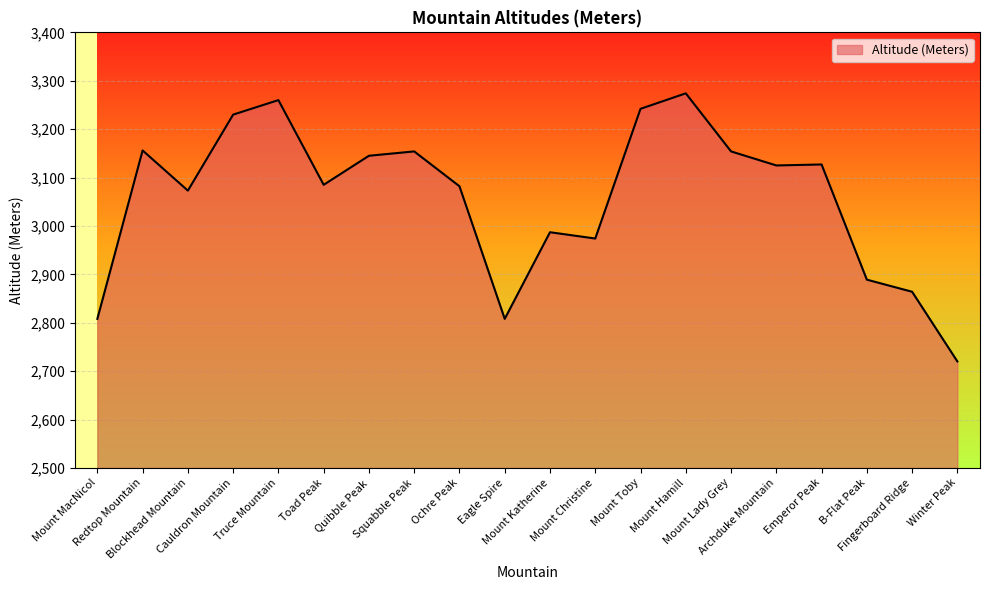

What is the maximum value shown in the chart?

3274